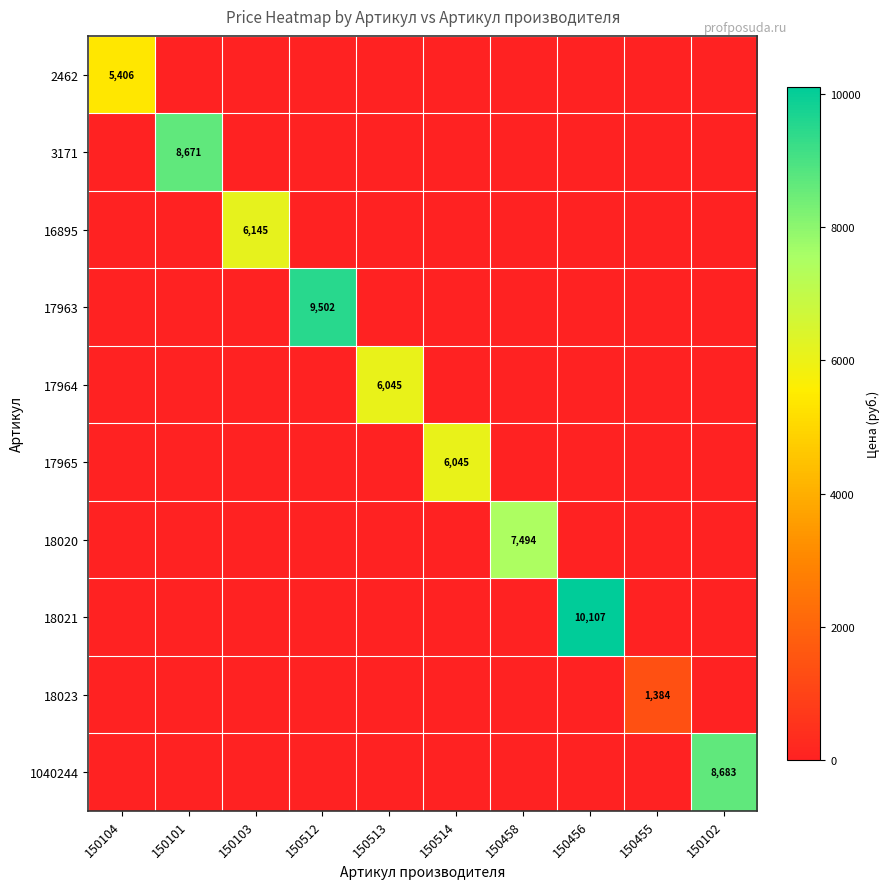

What is the sum of all 1040244 values?

8683